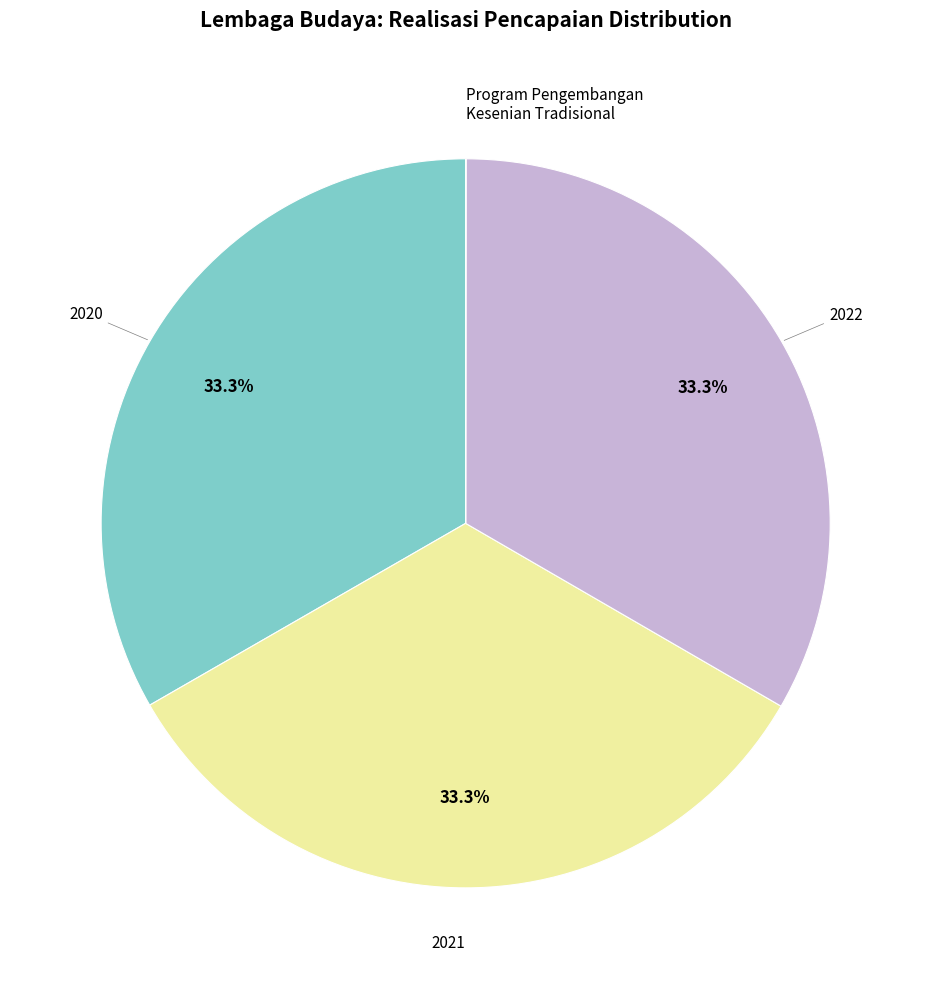

Is there a majority slice in this chart?

No